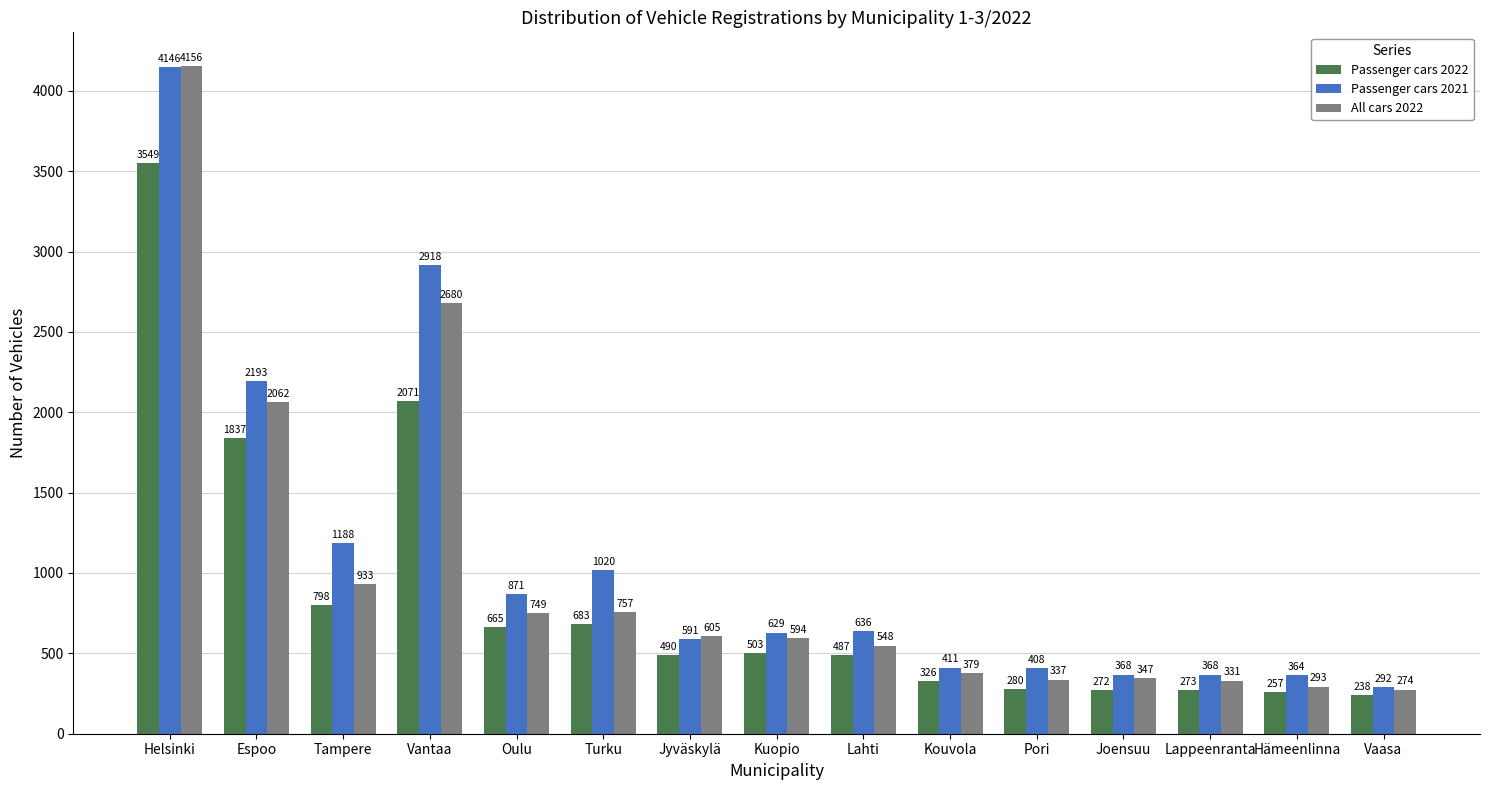

What is the sum of the All cars 2022 values at Joensuu and Kouvola?

726